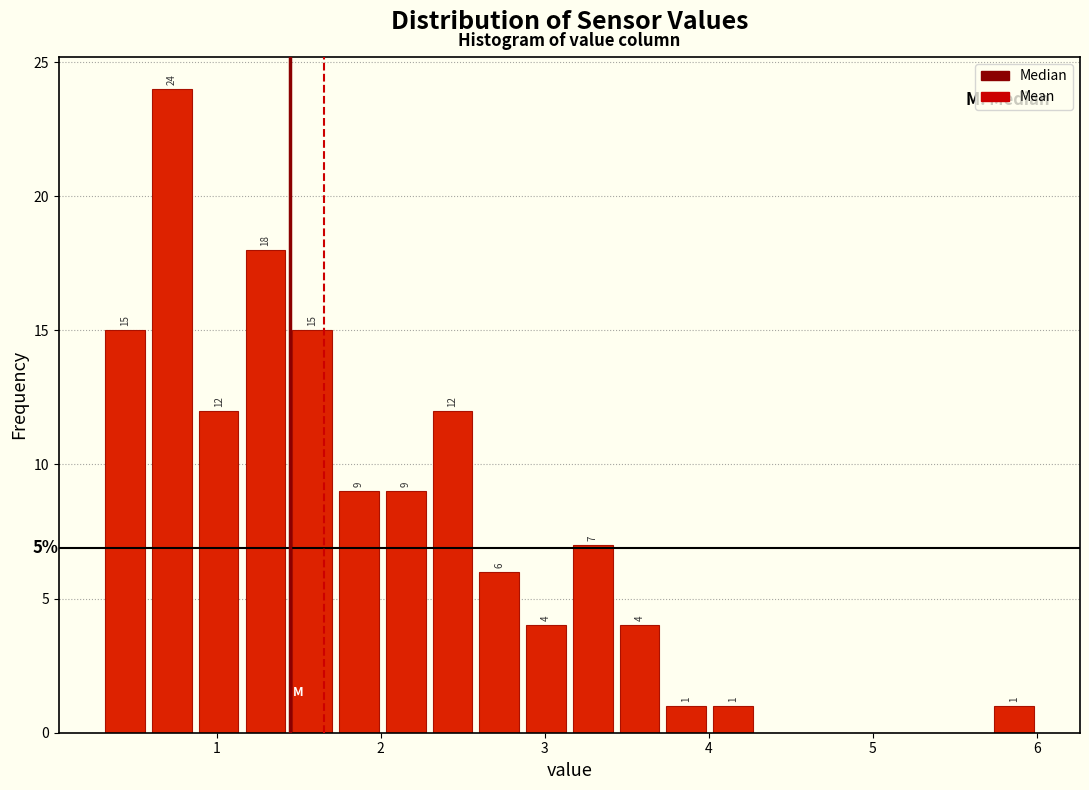

Around what value on the x-axis is the tallest bar? Give the approximate position of its centre, as read against the axis.

0.7